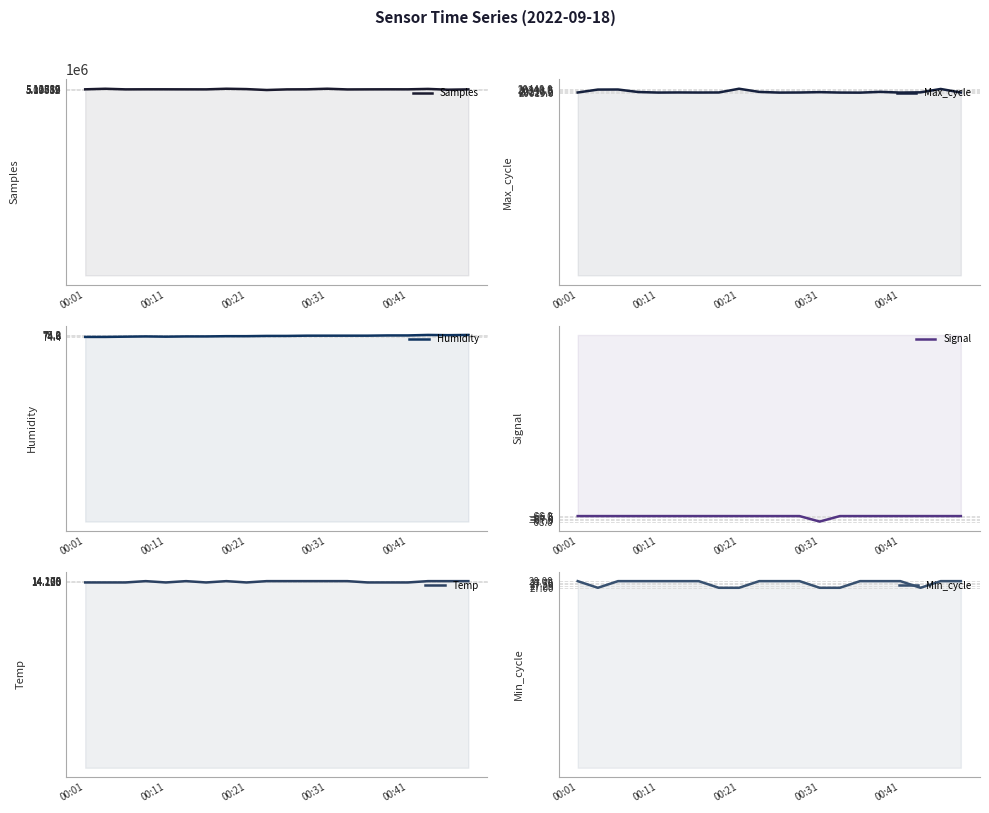

At 10, list the series in order from largest to smallest.

Samples, Max_cycle, Humidity, Min_cycle, Temp, Signal